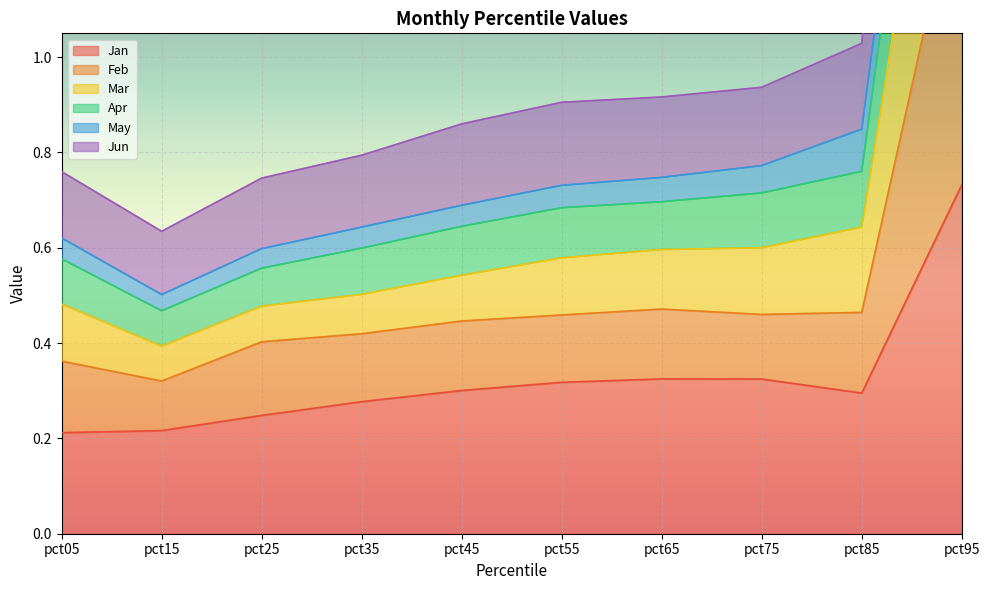

The value of Jan at pct15 is 0.4. True or false?

False